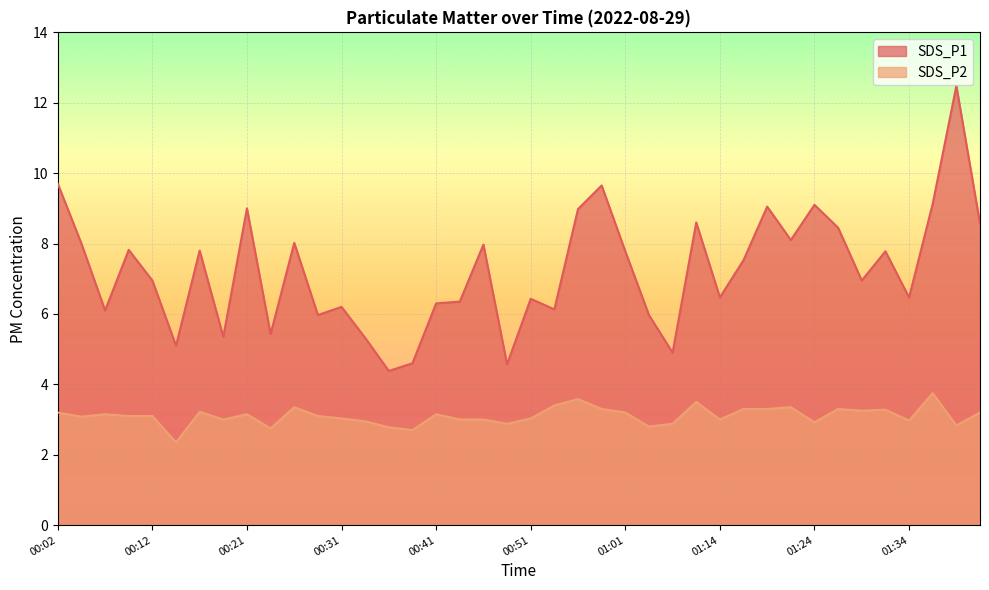

What are all the series names shown in the legend?

SDS_P1, SDS_P2